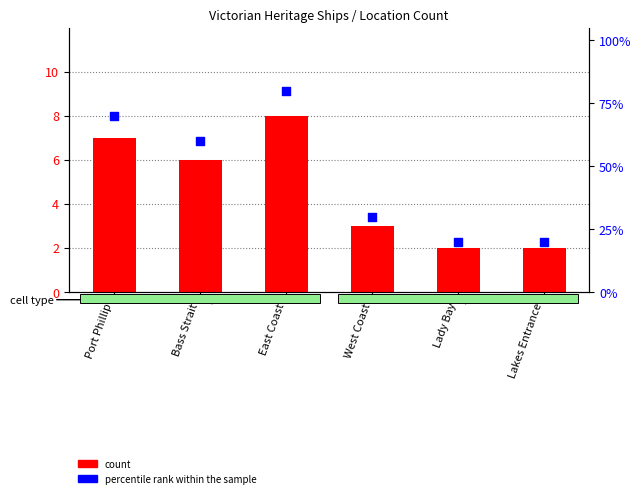

At how many categories does at least one series exceed 62?

2